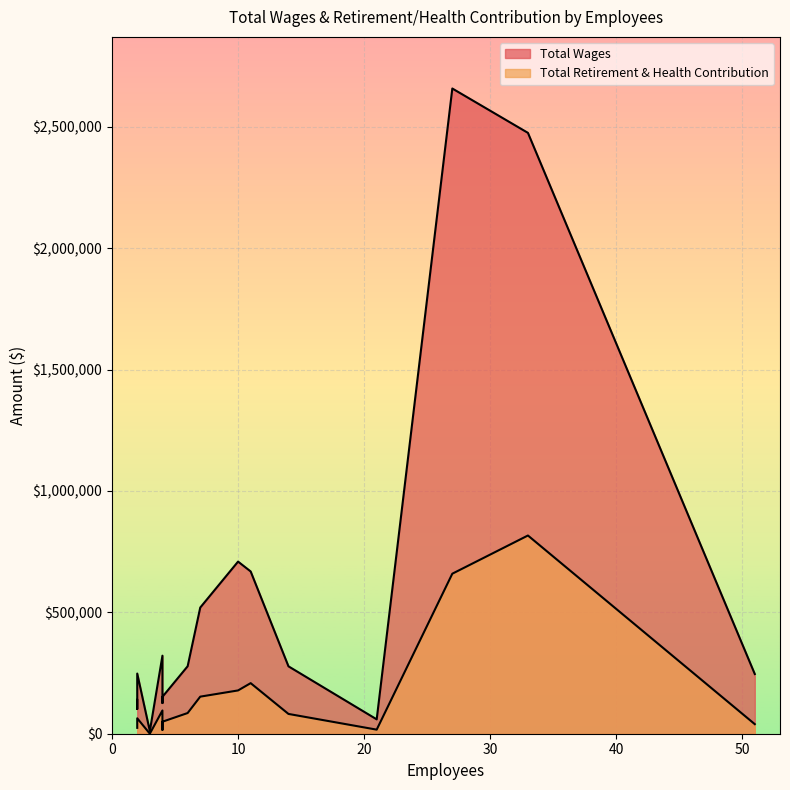

What is the sum of all Total Wages values?

8989909